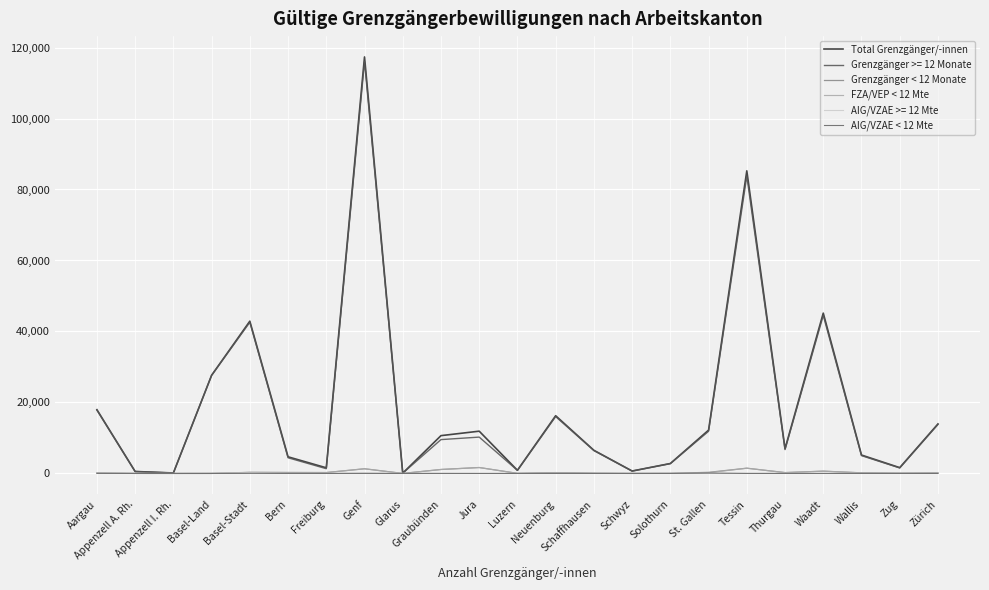

At which label is AIG/VZAE < 12 Mte closest to 54?

Basel-Stadt